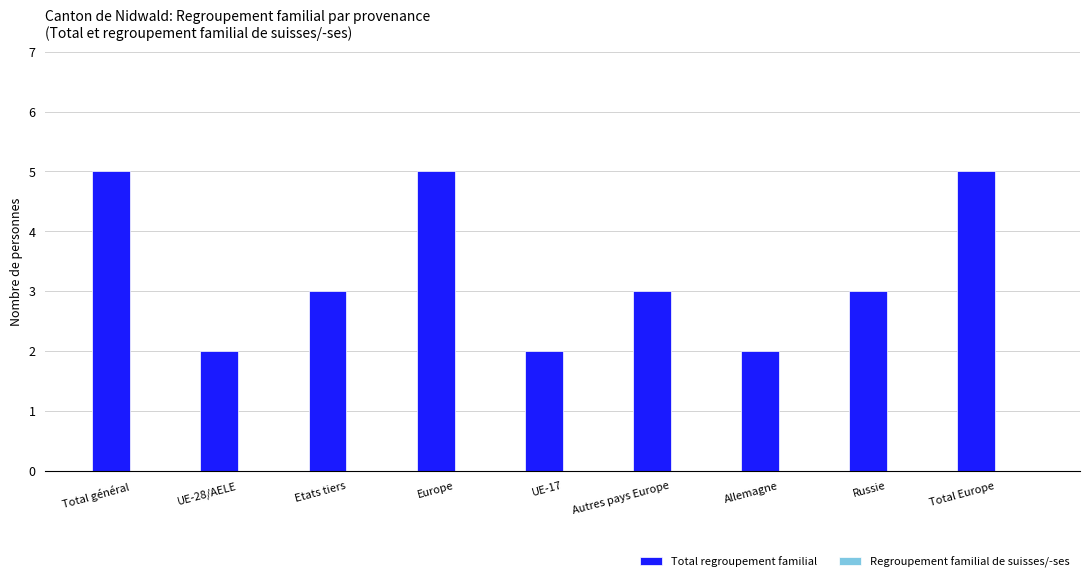

True or false: the data shows 5 at Europe.

True